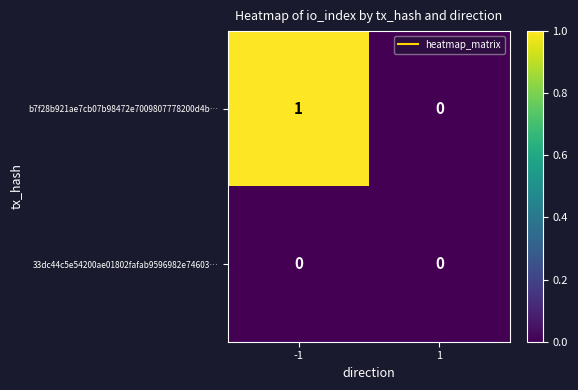

At which category is the sum across all series the highest?

-1